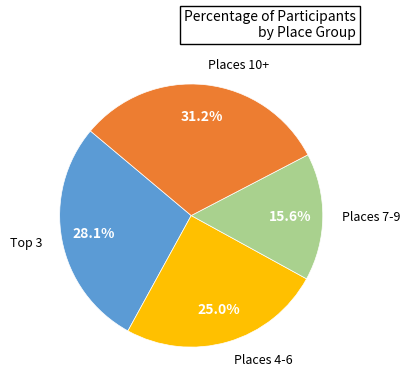

Is there any slice that represents more than half of the pie?

No